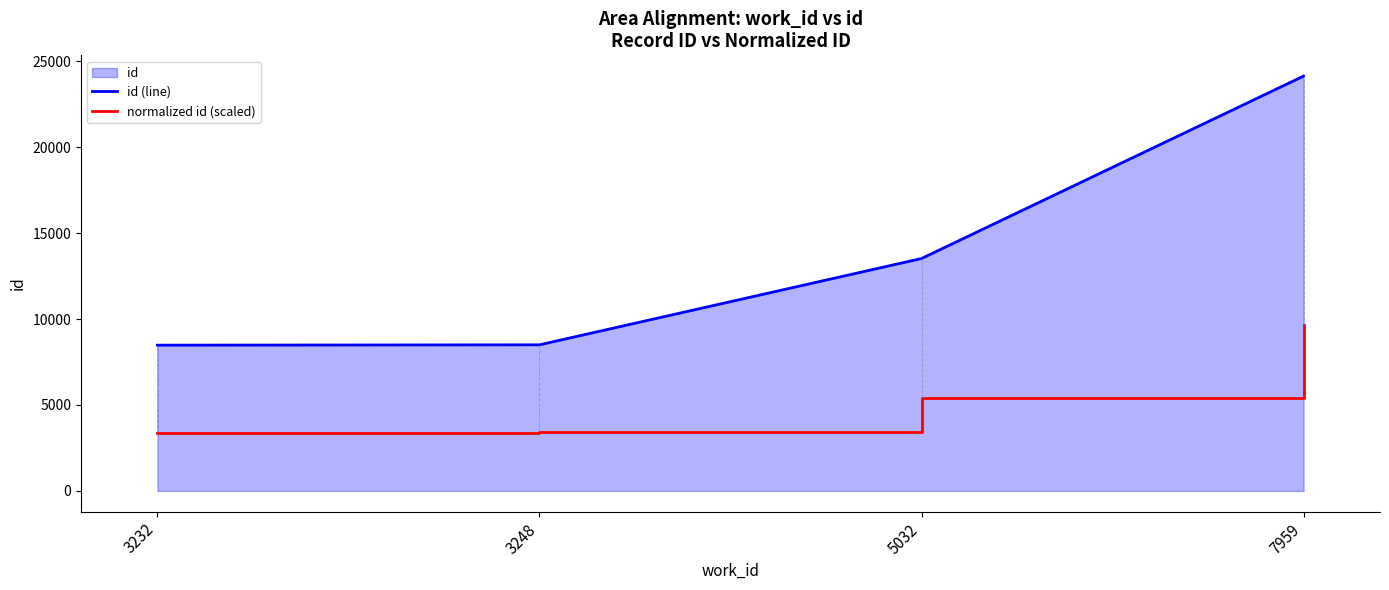

Where is id (line) nearest to the value 16311?

5032